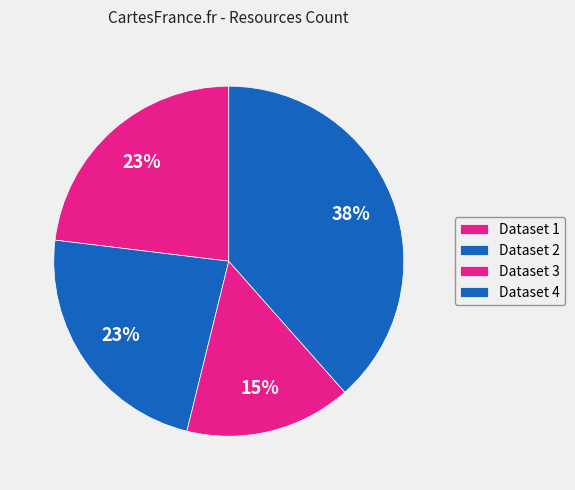

How many slices are in this pie chart?

4